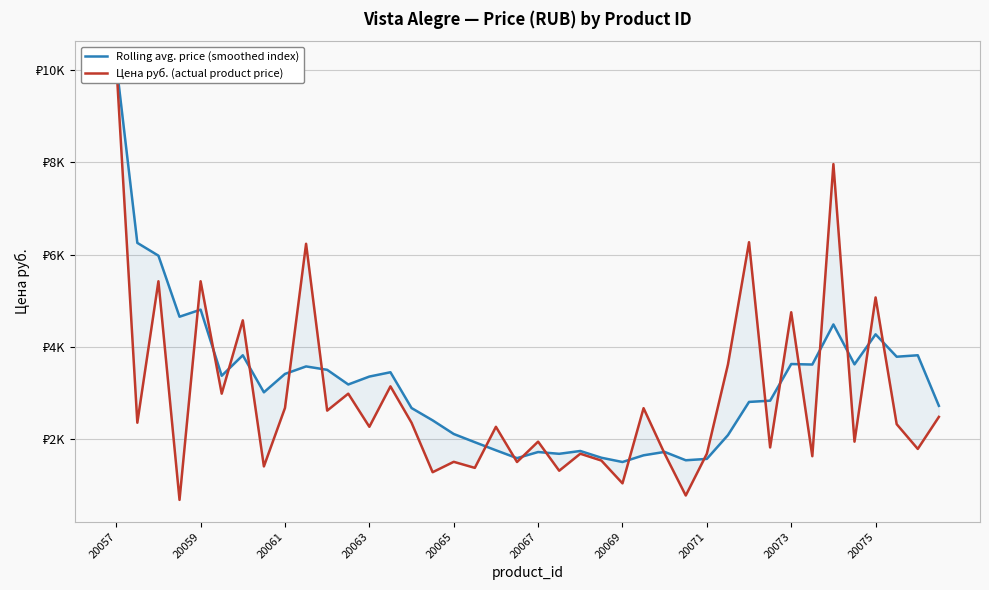

Reading left to right, what are all the values shown in this chart?

Rolling avg. price (smoothed index): 10148.0	6255.5	5978.7	4657.2	4810.8	3379.6	3822.8	3021.4	3419.4	3581.6	3508.2	3190.8	3362.2	3455.6	2681.0	2414.4	2119.4	1941.6	1766.6	1596.6	1729.0	1690.4	1751.6	1605.4	1513.0	1657.8	1731.4	1550.6	1580.2	2094.6	2813.0	2840.2	3633.4	3622.6	4490.2	3626.8	4276.2	3791.6	3823.2	2728.8
Цена руб. (actual product price): 10148.0	2363.0	5425.0	693.0	5425.0	2992.0	4579.0	1418.0	2683.0	6236.0	2625.0	2992.0	2275.0	3150.0	2363.0	1292.0	1517.0	1386.0	2275.0	1513.0	1954.0	1324.0	1692.0	1544.0	1051.0	2678.0	1692.0	788.0	1692.0	3623.0	6270.0	1828.0	4754.0	1638.0	7961.0	1953.0	5075.0	2331.0	1796.0	2489.0